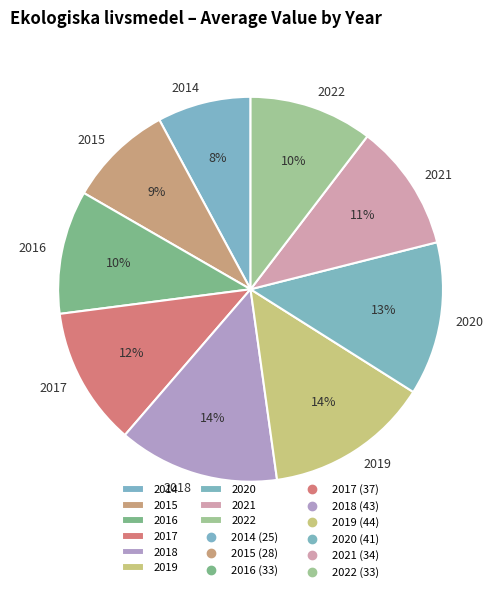

What is the ratio of the value at 2020 to the value at 2017?

1.1